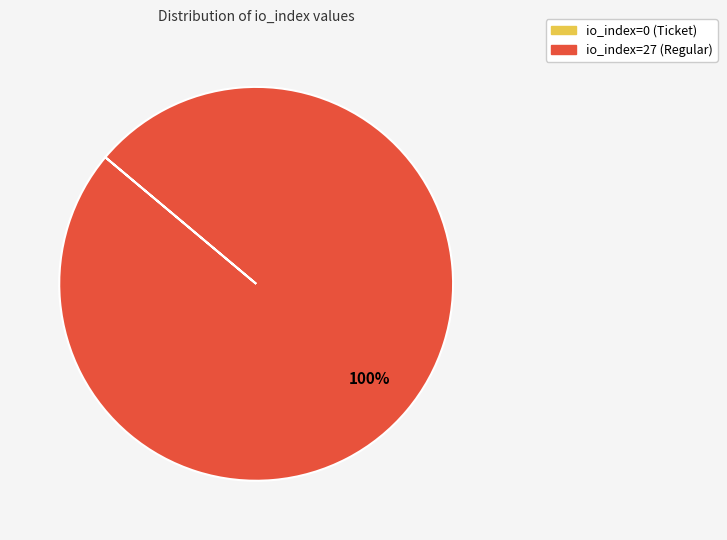

Does io_index=27 (Regular) represent more than half of the total?

Yes